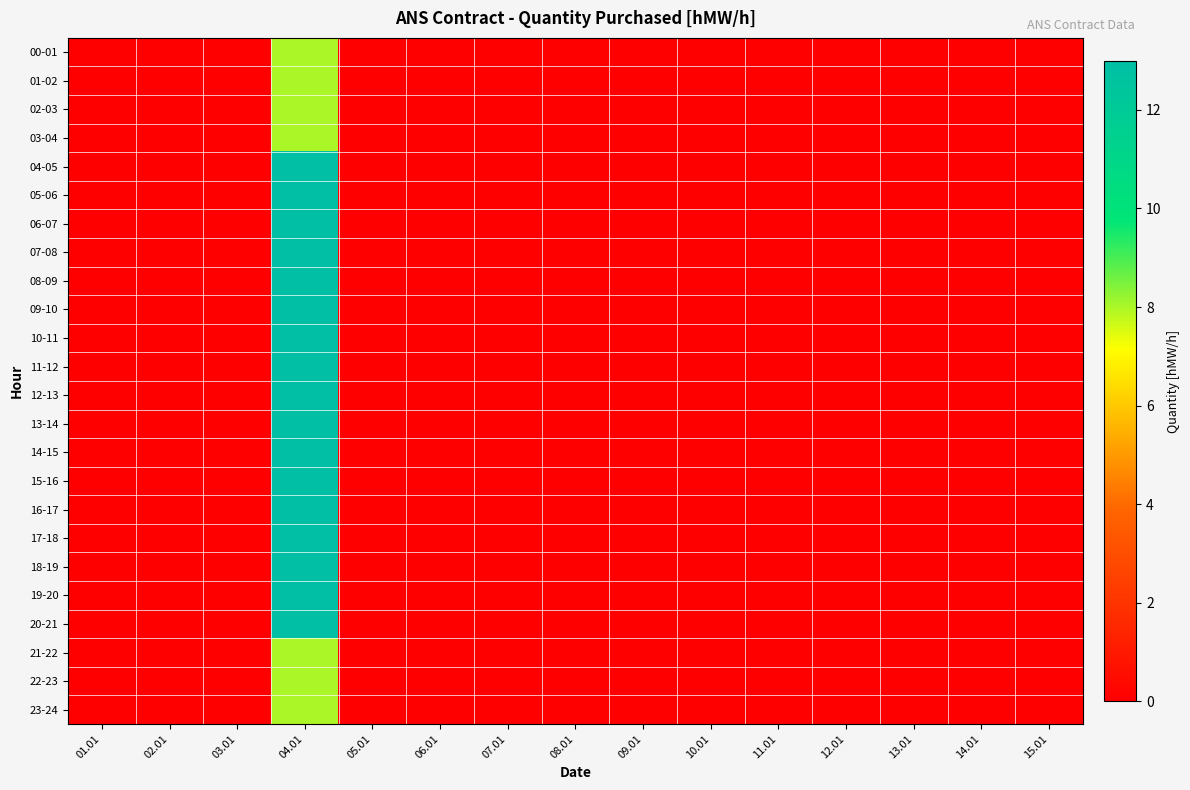

Reading right to left, list all the values displayed in this chart.

00-01: 15.01=0	14.01=0	13.01=0	12.01=0	11.01=0	10.01=0	09.01=0	08.01=0	07.01=0	06.01=0	05.01=0	04.01=8	03.01=0	02.01=0	01.01=0
01-02: 15.01=0	14.01=0	13.01=0	12.01=0	11.01=0	10.01=0	09.01=0	08.01=0	07.01=0	06.01=0	05.01=0	04.01=8	03.01=0	02.01=0	01.01=0
02-03: 15.01=0	14.01=0	13.01=0	12.01=0	11.01=0	10.01=0	09.01=0	08.01=0	07.01=0	06.01=0	05.01=0	04.01=8	03.01=0	02.01=0	01.01=0
03-04: 15.01=0	14.01=0	13.01=0	12.01=0	11.01=0	10.01=0	09.01=0	08.01=0	07.01=0	06.01=0	05.01=0	04.01=8	03.01=0	02.01=0	01.01=0
04-05: 15.01=0	14.01=0	13.01=0	12.01=0	11.01=0	10.01=0	09.01=0	08.01=0	07.01=0	06.01=0	05.01=0	04.01=13	03.01=0	02.01=0	01.01=0
05-06: 15.01=0	14.01=0	13.01=0	12.01=0	11.01=0	10.01=0	09.01=0	08.01=0	07.01=0	06.01=0	05.01=0	04.01=13	03.01=0	02.01=0	01.01=0
06-07: 15.01=0	14.01=0	13.01=0	12.01=0	11.01=0	10.01=0	09.01=0	08.01=0	07.01=0	06.01=0	05.01=0	04.01=13	03.01=0	02.01=0	01.01=0
07-08: 15.01=0	14.01=0	13.01=0	12.01=0	11.01=0	10.01=0	09.01=0	08.01=0	07.01=0	06.01=0	05.01=0	04.01=13	03.01=0	02.01=0	01.01=0
08-09: 15.01=0	14.01=0	13.01=0	12.01=0	11.01=0	10.01=0	09.01=0	08.01=0	07.01=0	06.01=0	05.01=0	04.01=13	03.01=0	02.01=0	01.01=0
09-10: 15.01=0	14.01=0	13.01=0	12.01=0	11.01=0	10.01=0	09.01=0	08.01=0	07.01=0	06.01=0	05.01=0	04.01=13	03.01=0	02.01=0	01.01=0
10-11: 15.01=0	14.01=0	13.01=0	12.01=0	11.01=0	10.01=0	09.01=0	08.01=0	07.01=0	06.01=0	05.01=0	04.01=13	03.01=0	02.01=0	01.01=0
11-12: 15.01=0	14.01=0	13.01=0	12.01=0	11.01=0	10.01=0	09.01=0	08.01=0	07.01=0	06.01=0	05.01=0	04.01=13	03.01=0	02.01=0	01.01=0
12-13: 15.01=0	14.01=0	13.01=0	12.01=0	11.01=0	10.01=0	09.01=0	08.01=0	07.01=0	06.01=0	05.01=0	04.01=13	03.01=0	02.01=0	01.01=0
13-14: 15.01=0	14.01=0	13.01=0	12.01=0	11.01=0	10.01=0	09.01=0	08.01=0	07.01=0	06.01=0	05.01=0	04.01=13	03.01=0	02.01=0	01.01=0
14-15: 15.01=0	14.01=0	13.01=0	12.01=0	11.01=0	10.01=0	09.01=0	08.01=0	07.01=0	06.01=0	05.01=0	04.01=13	03.01=0	02.01=0	01.01=0
15-16: 15.01=0	14.01=0	13.01=0	12.01=0	11.01=0	10.01=0	09.01=0	08.01=0	07.01=0	06.01=0	05.01=0	04.01=13	03.01=0	02.01=0	01.01=0
16-17: 15.01=0	14.01=0	13.01=0	12.01=0	11.01=0	10.01=0	09.01=0	08.01=0	07.01=0	06.01=0	05.01=0	04.01=13	03.01=0	02.01=0	01.01=0
17-18: 15.01=0	14.01=0	13.01=0	12.01=0	11.01=0	10.01=0	09.01=0	08.01=0	07.01=0	06.01=0	05.01=0	04.01=13	03.01=0	02.01=0	01.01=0
18-19: 15.01=0	14.01=0	13.01=0	12.01=0	11.01=0	10.01=0	09.01=0	08.01=0	07.01=0	06.01=0	05.01=0	04.01=13	03.01=0	02.01=0	01.01=0
19-20: 15.01=0	14.01=0	13.01=0	12.01=0	11.01=0	10.01=0	09.01=0	08.01=0	07.01=0	06.01=0	05.01=0	04.01=13	03.01=0	02.01=0	01.01=0
20-21: 15.01=0	14.01=0	13.01=0	12.01=0	11.01=0	10.01=0	09.01=0	08.01=0	07.01=0	06.01=0	05.01=0	04.01=13	03.01=0	02.01=0	01.01=0
21-22: 15.01=0	14.01=0	13.01=0	12.01=0	11.01=0	10.01=0	09.01=0	08.01=0	07.01=0	06.01=0	05.01=0	04.01=8	03.01=0	02.01=0	01.01=0
22-23: 15.01=0	14.01=0	13.01=0	12.01=0	11.01=0	10.01=0	09.01=0	08.01=0	07.01=0	06.01=0	05.01=0	04.01=8	03.01=0	02.01=0	01.01=0
23-24: 15.01=0	14.01=0	13.01=0	12.01=0	11.01=0	10.01=0	09.01=0	08.01=0	07.01=0	06.01=0	05.01=0	04.01=8	03.01=0	02.01=0	01.01=0